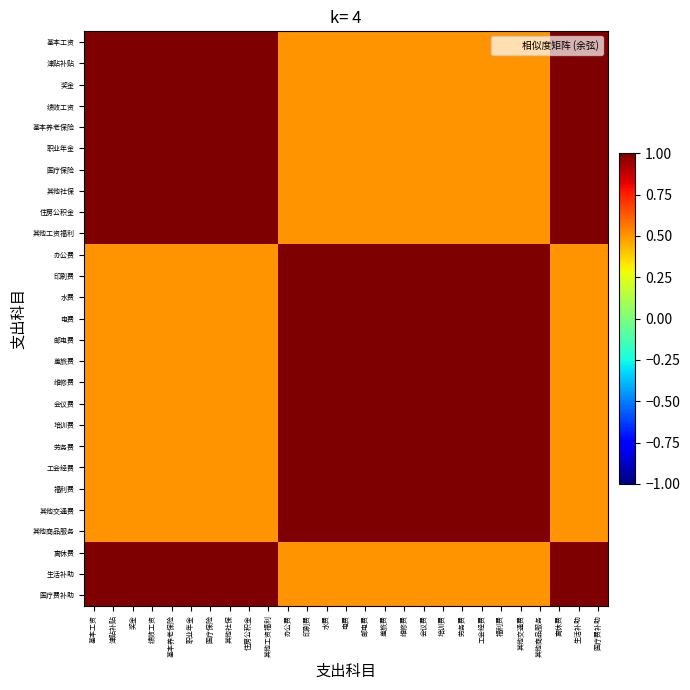

Reading left to right, transcribe all the data shown in this chart.

基本工资: 基本工资=1.0	津贴补贴=1.0	奖金=1.0	绩效工资=1.0	基本养老保险=1.0	职业年金=1.0	医疗保险=1.0	其他社保=1.0	住房公积金=1.0	其他工资福利=1.0	办公费=0.5	印刷费=0.5	水费=0.5	电费=0.5	邮电费=0.5	差旅费=0.5	维修费=0.5	会议费=0.5	培训费=0.5	劳务费=0.5	工会经费=0.5	福利费=0.5	其他交通费=0.5	其他商品服务=0.5	离休费=1.0	生活补助=1.0	医疗费补助=1.0
津贴补贴: 基本工资=1.0	津贴补贴=1.0	奖金=1.0	绩效工资=1.0	基本养老保险=1.0	职业年金=1.0	医疗保险=1.0	其他社保=1.0	住房公积金=1.0	其他工资福利=1.0	办公费=0.5	印刷费=0.5	水费=0.5	电费=0.5	邮电费=0.5	差旅费=0.5	维修费=0.5	会议费=0.5	培训费=0.5	劳务费=0.5	工会经费=0.5	福利费=0.5	其他交通费=0.5	其他商品服务=0.5	离休费=1.0	生活补助=1.0	医疗费补助=1.0
奖金: 基本工资=1.0	津贴补贴=1.0	奖金=1.0	绩效工资=1.0	基本养老保险=1.0	职业年金=1.0	医疗保险=1.0	其他社保=1.0	住房公积金=1.0	其他工资福利=1.0	办公费=0.5	印刷费=0.5	水费=0.5	电费=0.5	邮电费=0.5	差旅费=0.5	维修费=0.5	会议费=0.5	培训费=0.5	劳务费=0.5	工会经费=0.5	福利费=0.5	其他交通费=0.5	其他商品服务=0.5	离休费=1.0	生活补助=1.0	医疗费补助=1.0
绩效工资: 基本工资=1.0	津贴补贴=1.0	奖金=1.0	绩效工资=1.0	基本养老保险=1.0	职业年金=1.0	医疗保险=1.0	其他社保=1.0	住房公积金=1.0	其他工资福利=1.0	办公费=0.5	印刷费=0.5	水费=0.5	电费=0.5	邮电费=0.5	差旅费=0.5	维修费=0.5	会议费=0.5	培训费=0.5	劳务费=0.5	工会经费=0.5	福利费=0.5	其他交通费=0.5	其他商品服务=0.5	离休费=1.0	生活补助=1.0	医疗费补助=1.0
基本养老保险: 基本工资=1.0	津贴补贴=1.0	奖金=1.0	绩效工资=1.0	基本养老保险=1.0	职业年金=1.0	医疗保险=1.0	其他社保=1.0	住房公积金=1.0	其他工资福利=1.0	办公费=0.5	印刷费=0.5	水费=0.5	电费=0.5	邮电费=0.5	差旅费=0.5	维修费=0.5	会议费=0.5	培训费=0.5	劳务费=0.5	工会经费=0.5	福利费=0.5	其他交通费=0.5	其他商品服务=0.5	离休费=1.0	生活补助=1.0	医疗费补助=1.0
职业年金: 基本工资=1.0	津贴补贴=1.0	奖金=1.0	绩效工资=1.0	基本养老保险=1.0	职业年金=1.0	医疗保险=1.0	其他社保=1.0	住房公积金=1.0	其他工资福利=1.0	办公费=0.5	印刷费=0.5	水费=0.5	电费=0.5	邮电费=0.5	差旅费=0.5	维修费=0.5	会议费=0.5	培训费=0.5	劳务费=0.5	工会经费=0.5	福利费=0.5	其他交通费=0.5	其他商品服务=0.5	离休费=1.0	生活补助=1.0	医疗费补助=1.0
医疗保险: 基本工资=1.0	津贴补贴=1.0	奖金=1.0	绩效工资=1.0	基本养老保险=1.0	职业年金=1.0	医疗保险=1.0	其他社保=1.0	住房公积金=1.0	其他工资福利=1.0	办公费=0.5	印刷费=0.5	水费=0.5	电费=0.5	邮电费=0.5	差旅费=0.5	维修费=0.5	会议费=0.5	培训费=0.5	劳务费=0.5	工会经费=0.5	福利费=0.5	其他交通费=0.5	其他商品服务=0.5	离休费=1.0	生活补助=1.0	医疗费补助=1.0
其他社保: 基本工资=1.0	津贴补贴=1.0	奖金=1.0	绩效工资=1.0	基本养老保险=1.0	职业年金=1.0	医疗保险=1.0	其他社保=1.0	住房公积金=1.0	其他工资福利=1.0	办公费=0.5	印刷费=0.5	水费=0.5	电费=0.5	邮电费=0.5	差旅费=0.5	维修费=0.5	会议费=0.5	培训费=0.5	劳务费=0.5	工会经费=0.5	福利费=0.5	其他交通费=0.5	其他商品服务=0.5	离休费=1.0	生活补助=1.0	医疗费补助=1.0
住房公积金: 基本工资=1.0	津贴补贴=1.0	奖金=1.0	绩效工资=1.0	基本养老保险=1.0	职业年金=1.0	医疗保险=1.0	其他社保=1.0	住房公积金=1.0	其他工资福利=1.0	办公费=0.5	印刷费=0.5	水费=0.5	电费=0.5	邮电费=0.5	差旅费=0.5	维修费=0.5	会议费=0.5	培训费=0.5	劳务费=0.5	工会经费=0.5	福利费=0.5	其他交通费=0.5	其他商品服务=0.5	离休费=1.0	生活补助=1.0	医疗费补助=1.0
其他工资福利: 基本工资=1.0	津贴补贴=1.0	奖金=1.0	绩效工资=1.0	基本养老保险=1.0	职业年金=1.0	医疗保险=1.0	其他社保=1.0	住房公积金=1.0	其他工资福利=1.0	办公费=0.5	印刷费=0.5	水费=0.5	电费=0.5	邮电费=0.5	差旅费=0.5	维修费=0.5	会议费=0.5	培训费=0.5	劳务费=0.5	工会经费=0.5	福利费=0.5	其他交通费=0.5	其他商品服务=0.5	离休费=1.0	生活补助=1.0	医疗费补助=1.0
办公费: 基本工资=0.5	津贴补贴=0.5	奖金=0.5	绩效工资=0.5	基本养老保险=0.5	职业年金=0.5	医疗保险=0.5	其他社保=0.5	住房公积金=0.5	其他工资福利=0.5	办公费=1.0	印刷费=1.0	水费=1.0	电费=1.0	邮电费=1.0	差旅费=1.0	维修费=1.0	会议费=1.0	培训费=1.0	劳务费=1.0	工会经费=1.0	福利费=1.0	其他交通费=1.0	其他商品服务=1.0	离休费=0.5	生活补助=0.5	医疗费补助=0.5
印刷费: 基本工资=0.5	津贴补贴=0.5	奖金=0.5	绩效工资=0.5	基本养老保险=0.5	职业年金=0.5	医疗保险=0.5	其他社保=0.5	住房公积金=0.5	其他工资福利=0.5	办公费=1.0	印刷费=1.0	水费=1.0	电费=1.0	邮电费=1.0	差旅费=1.0	维修费=1.0	会议费=1.0	培训费=1.0	劳务费=1.0	工会经费=1.0	福利费=1.0	其他交通费=1.0	其他商品服务=1.0	离休费=0.5	生活补助=0.5	医疗费补助=0.5
水费: 基本工资=0.5	津贴补贴=0.5	奖金=0.5	绩效工资=0.5	基本养老保险=0.5	职业年金=0.5	医疗保险=0.5	其他社保=0.5	住房公积金=0.5	其他工资福利=0.5	办公费=1.0	印刷费=1.0	水费=1.0	电费=1.0	邮电费=1.0	差旅费=1.0	维修费=1.0	会议费=1.0	培训费=1.0	劳务费=1.0	工会经费=1.0	福利费=1.0	其他交通费=1.0	其他商品服务=1.0	离休费=0.5	生活补助=0.5	医疗费补助=0.5
电费: 基本工资=0.5	津贴补贴=0.5	奖金=0.5	绩效工资=0.5	基本养老保险=0.5	职业年金=0.5	医疗保险=0.5	其他社保=0.5	住房公积金=0.5	其他工资福利=0.5	办公费=1.0	印刷费=1.0	水费=1.0	电费=1.0	邮电费=1.0	差旅费=1.0	维修费=1.0	会议费=1.0	培训费=1.0	劳务费=1.0	工会经费=1.0	福利费=1.0	其他交通费=1.0	其他商品服务=1.0	离休费=0.5	生活补助=0.5	医疗费补助=0.5
邮电费: 基本工资=0.5	津贴补贴=0.5	奖金=0.5	绩效工资=0.5	基本养老保险=0.5	职业年金=0.5	医疗保险=0.5	其他社保=0.5	住房公积金=0.5	其他工资福利=0.5	办公费=1.0	印刷费=1.0	水费=1.0	电费=1.0	邮电费=1.0	差旅费=1.0	维修费=1.0	会议费=1.0	培训费=1.0	劳务费=1.0	工会经费=1.0	福利费=1.0	其他交通费=1.0	其他商品服务=1.0	离休费=0.5	生活补助=0.5	医疗费补助=0.5
差旅费: 基本工资=0.5	津贴补贴=0.5	奖金=0.5	绩效工资=0.5	基本养老保险=0.5	职业年金=0.5	医疗保险=0.5	其他社保=0.5	住房公积金=0.5	其他工资福利=0.5	办公费=1.0	印刷费=1.0	水费=1.0	电费=1.0	邮电费=1.0	差旅费=1.0	维修费=1.0	会议费=1.0	培训费=1.0	劳务费=1.0	工会经费=1.0	福利费=1.0	其他交通费=1.0	其他商品服务=1.0	离休费=0.5	生活补助=0.5	医疗费补助=0.5
维修费: 基本工资=0.5	津贴补贴=0.5	奖金=0.5	绩效工资=0.5	基本养老保险=0.5	职业年金=0.5	医疗保险=0.5	其他社保=0.5	住房公积金=0.5	其他工资福利=0.5	办公费=1.0	印刷费=1.0	水费=1.0	电费=1.0	邮电费=1.0	差旅费=1.0	维修费=1.0	会议费=1.0	培训费=1.0	劳务费=1.0	工会经费=1.0	福利费=1.0	其他交通费=1.0	其他商品服务=1.0	离休费=0.5	生活补助=0.5	医疗费补助=0.5
会议费: 基本工资=0.5	津贴补贴=0.5	奖金=0.5	绩效工资=0.5	基本养老保险=0.5	职业年金=0.5	医疗保险=0.5	其他社保=0.5	住房公积金=0.5	其他工资福利=0.5	办公费=1.0	印刷费=1.0	水费=1.0	电费=1.0	邮电费=1.0	差旅费=1.0	维修费=1.0	会议费=1.0	培训费=1.0	劳务费=1.0	工会经费=1.0	福利费=1.0	其他交通费=1.0	其他商品服务=1.0	离休费=0.5	生活补助=0.5	医疗费补助=0.5
培训费: 基本工资=0.5	津贴补贴=0.5	奖金=0.5	绩效工资=0.5	基本养老保险=0.5	职业年金=0.5	医疗保险=0.5	其他社保=0.5	住房公积金=0.5	其他工资福利=0.5	办公费=1.0	印刷费=1.0	水费=1.0	电费=1.0	邮电费=1.0	差旅费=1.0	维修费=1.0	会议费=1.0	培训费=1.0	劳务费=1.0	工会经费=1.0	福利费=1.0	其他交通费=1.0	其他商品服务=1.0	离休费=0.5	生活补助=0.5	医疗费补助=0.5
劳务费: 基本工资=0.5	津贴补贴=0.5	奖金=0.5	绩效工资=0.5	基本养老保险=0.5	职业年金=0.5	医疗保险=0.5	其他社保=0.5	住房公积金=0.5	其他工资福利=0.5	办公费=1.0	印刷费=1.0	水费=1.0	电费=1.0	邮电费=1.0	差旅费=1.0	维修费=1.0	会议费=1.0	培训费=1.0	劳务费=1.0	工会经费=1.0	福利费=1.0	其他交通费=1.0	其他商品服务=1.0	离休费=0.5	生活补助=0.5	医疗费补助=0.5
工会经费: 基本工资=0.5	津贴补贴=0.5	奖金=0.5	绩效工资=0.5	基本养老保险=0.5	职业年金=0.5	医疗保险=0.5	其他社保=0.5	住房公积金=0.5	其他工资福利=0.5	办公费=1.0	印刷费=1.0	水费=1.0	电费=1.0	邮电费=1.0	差旅费=1.0	维修费=1.0	会议费=1.0	培训费=1.0	劳务费=1.0	工会经费=1.0	福利费=1.0	其他交通费=1.0	其他商品服务=1.0	离休费=0.5	生活补助=0.5	医疗费补助=0.5
福利费: 基本工资=0.5	津贴补贴=0.5	奖金=0.5	绩效工资=0.5	基本养老保险=0.5	职业年金=0.5	医疗保险=0.5	其他社保=0.5	住房公积金=0.5	其他工资福利=0.5	办公费=1.0	印刷费=1.0	水费=1.0	电费=1.0	邮电费=1.0	差旅费=1.0	维修费=1.0	会议费=1.0	培训费=1.0	劳务费=1.0	工会经费=1.0	福利费=1.0	其他交通费=1.0	其他商品服务=1.0	离休费=0.5	生活补助=0.5	医疗费补助=0.5
其他交通费: 基本工资=0.5	津贴补贴=0.5	奖金=0.5	绩效工资=0.5	基本养老保险=0.5	职业年金=0.5	医疗保险=0.5	其他社保=0.5	住房公积金=0.5	其他工资福利=0.5	办公费=1.0	印刷费=1.0	水费=1.0	电费=1.0	邮电费=1.0	差旅费=1.0	维修费=1.0	会议费=1.0	培训费=1.0	劳务费=1.0	工会经费=1.0	福利费=1.0	其他交通费=1.0	其他商品服务=1.0	离休费=0.5	生活补助=0.5	医疗费补助=0.5
其他商品服务: 基本工资=0.5	津贴补贴=0.5	奖金=0.5	绩效工资=0.5	基本养老保险=0.5	职业年金=0.5	医疗保险=0.5	其他社保=0.5	住房公积金=0.5	其他工资福利=0.5	办公费=1.0	印刷费=1.0	水费=1.0	电费=1.0	邮电费=1.0	差旅费=1.0	维修费=1.0	会议费=1.0	培训费=1.0	劳务费=1.0	工会经费=1.0	福利费=1.0	其他交通费=1.0	其他商品服务=1.0	离休费=0.5	生活补助=0.5	医疗费补助=0.5
离休费: 基本工资=1.0	津贴补贴=1.0	奖金=1.0	绩效工资=1.0	基本养老保险=1.0	职业年金=1.0	医疗保险=1.0	其他社保=1.0	住房公积金=1.0	其他工资福利=1.0	办公费=0.5	印刷费=0.5	水费=0.5	电费=0.5	邮电费=0.5	差旅费=0.5	维修费=0.5	会议费=0.5	培训费=0.5	劳务费=0.5	工会经费=0.5	福利费=0.5	其他交通费=0.5	其他商品服务=0.5	离休费=1.0	生活补助=1.0	医疗费补助=1.0
生活补助: 基本工资=1.0	津贴补贴=1.0	奖金=1.0	绩效工资=1.0	基本养老保险=1.0	职业年金=1.0	医疗保险=1.0	其他社保=1.0	住房公积金=1.0	其他工资福利=1.0	办公费=0.5	印刷费=0.5	水费=0.5	电费=0.5	邮电费=0.5	差旅费=0.5	维修费=0.5	会议费=0.5	培训费=0.5	劳务费=0.5	工会经费=0.5	福利费=0.5	其他交通费=0.5	其他商品服务=0.5	离休费=1.0	生活补助=1.0	医疗费补助=1.0
医疗费补助: 基本工资=1.0	津贴补贴=1.0	奖金=1.0	绩效工资=1.0	基本养老保险=1.0	职业年金=1.0	医疗保险=1.0	其他社保=1.0	住房公积金=1.0	其他工资福利=1.0	办公费=0.5	印刷费=0.5	水费=0.5	电费=0.5	邮电费=0.5	差旅费=0.5	维修费=0.5	会议费=0.5	培训费=0.5	劳务费=0.5	工会经费=0.5	福利费=0.5	其他交通费=0.5	其他商品服务=0.5	离休费=1.0	生活补助=1.0	医疗费补助=1.0